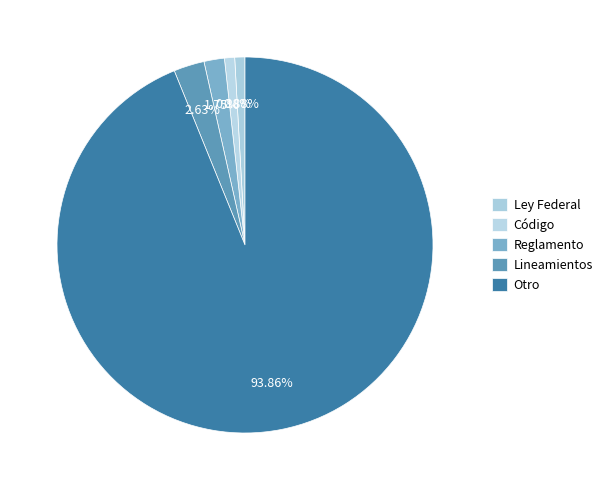

How many slices are in this pie chart?

5